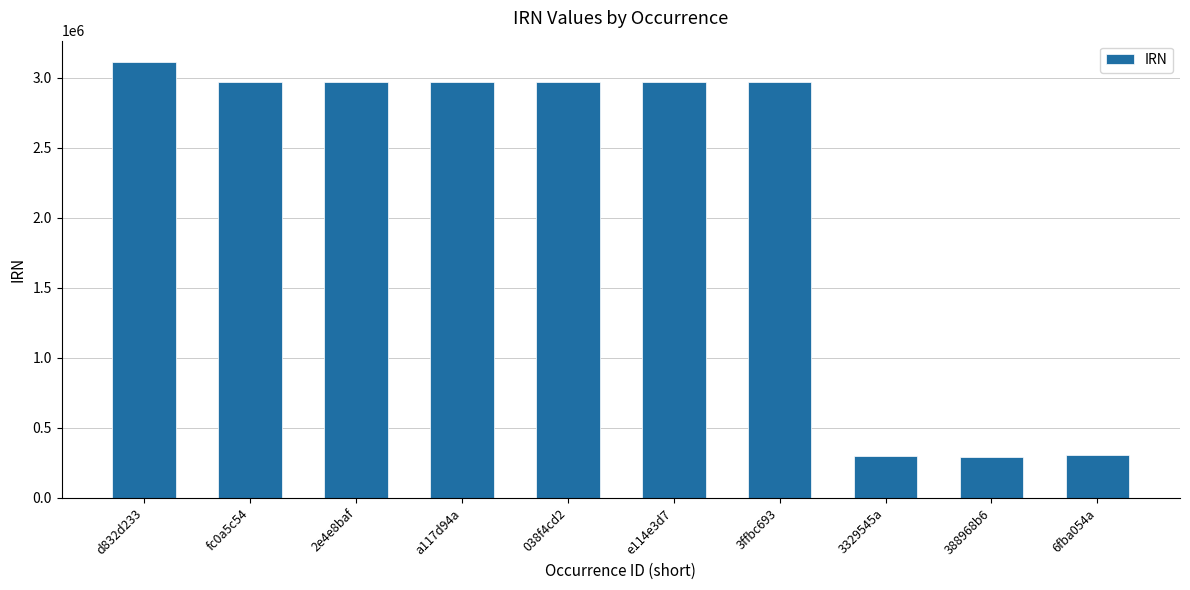

What is the smallest value displayed?

295438